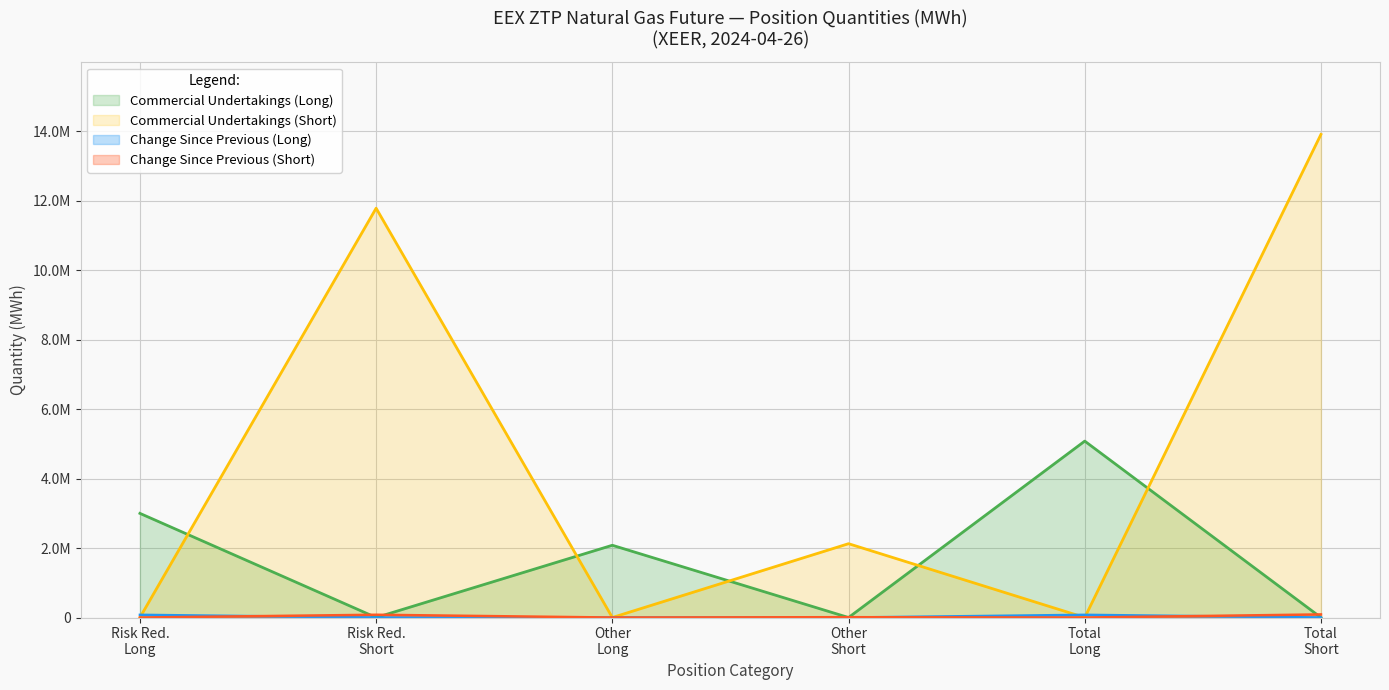

What is the difference between the maximum and minimum values in the Commercial Undertakings (Long) series?

5077392